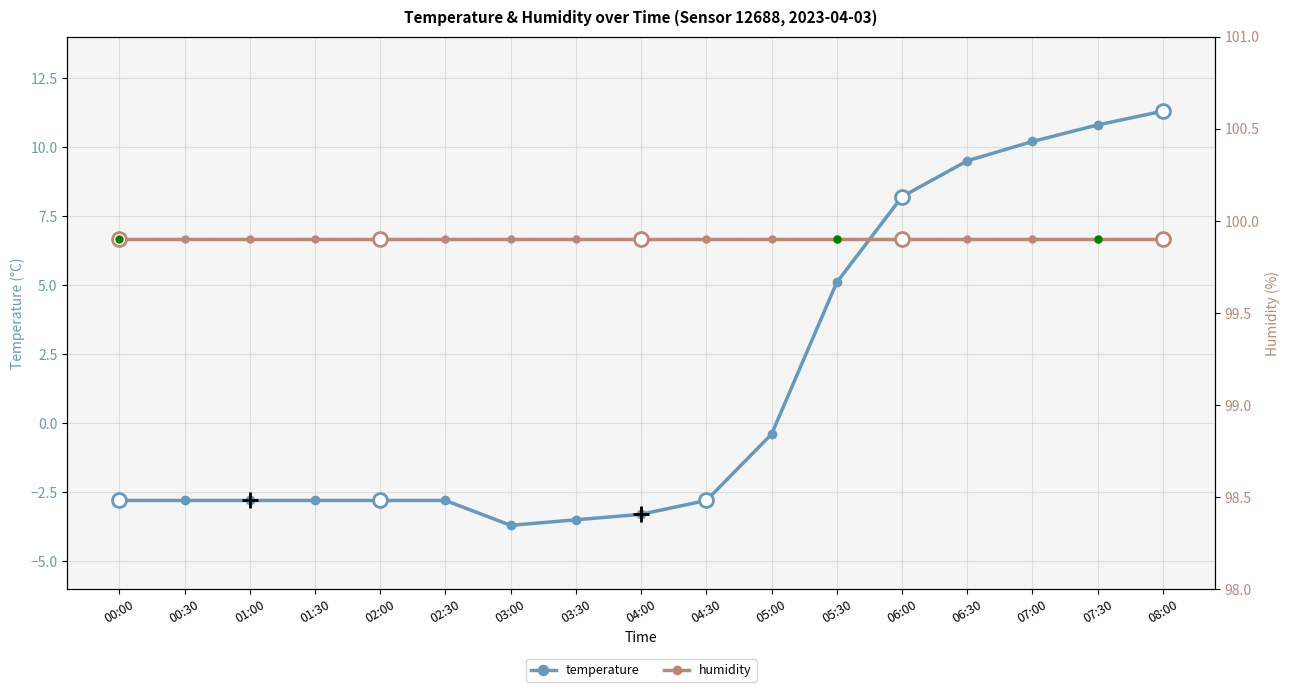

How many series are shown in this chart?

2